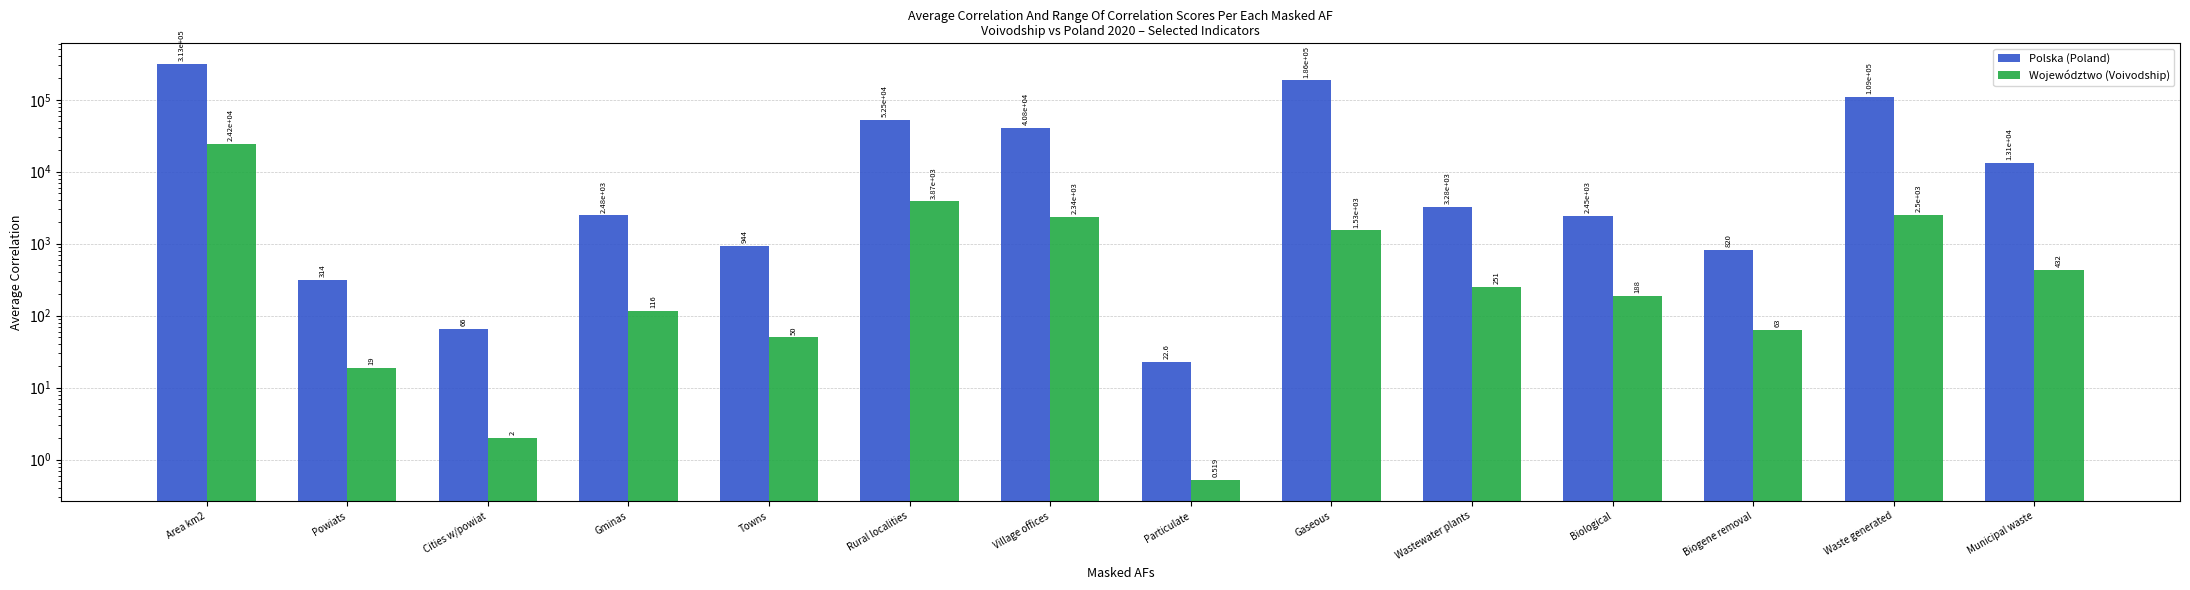

How many groups of bars are there?

14